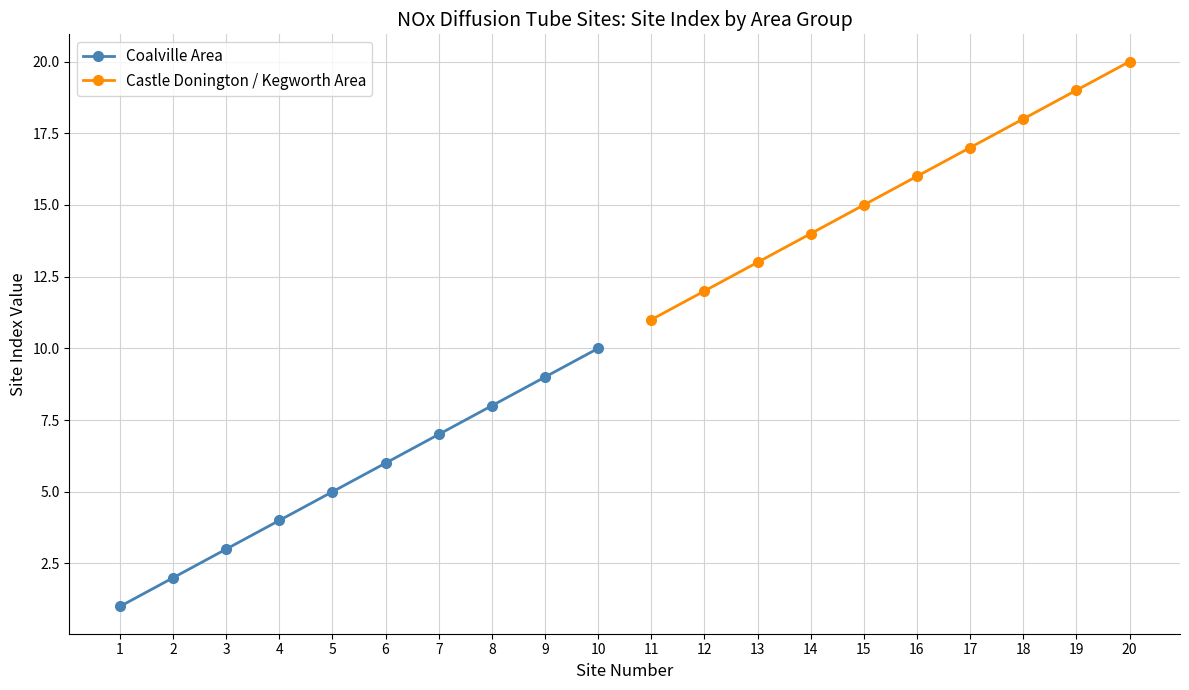

How many data points in Castle Donington / Kegworth Area are less than 16?

5